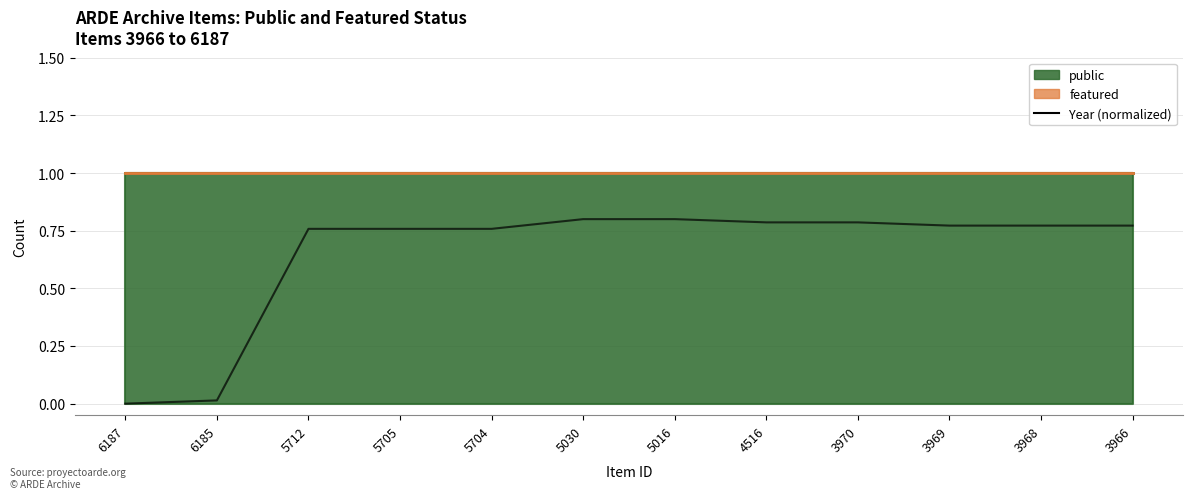

Which label corresponds to the largest value in the chart?

5030